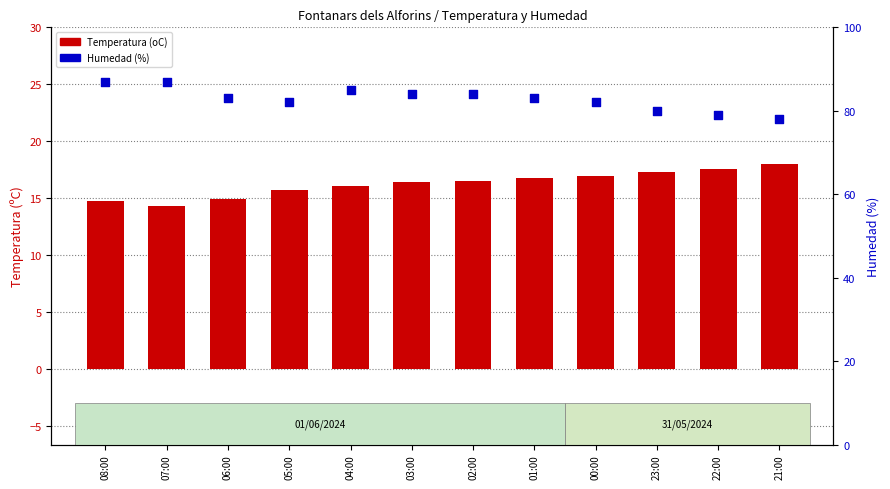

Which series has the widest spread of Y values?

Humedad (%)